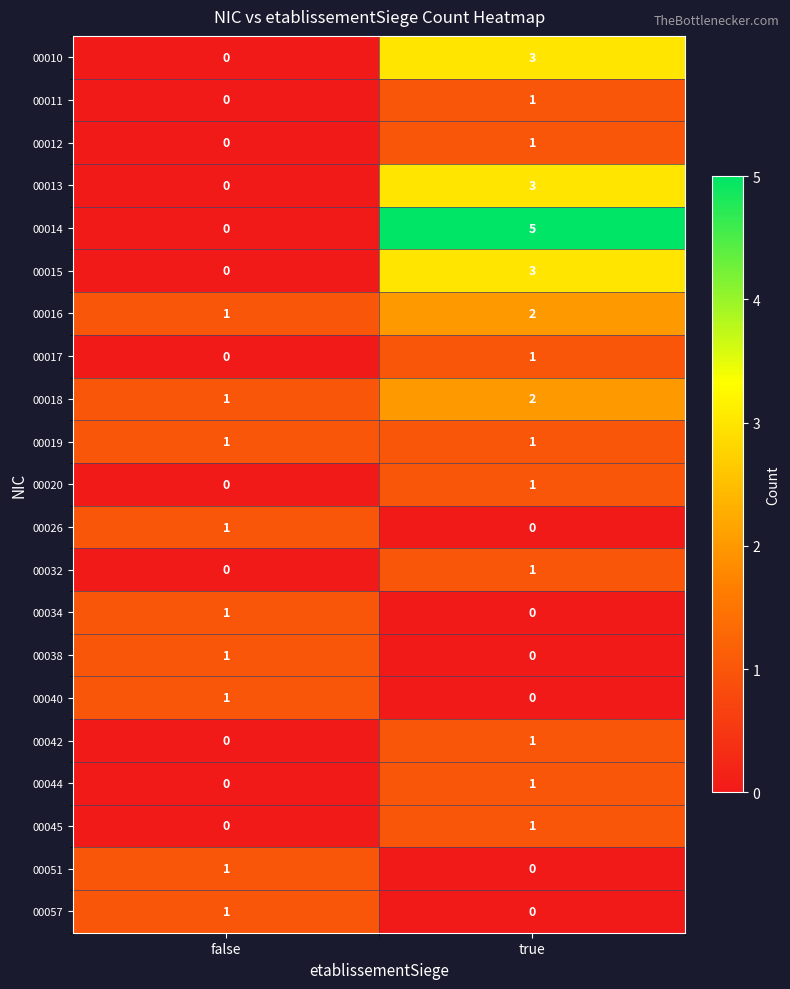

At which label is 00040 closest to 0?

true